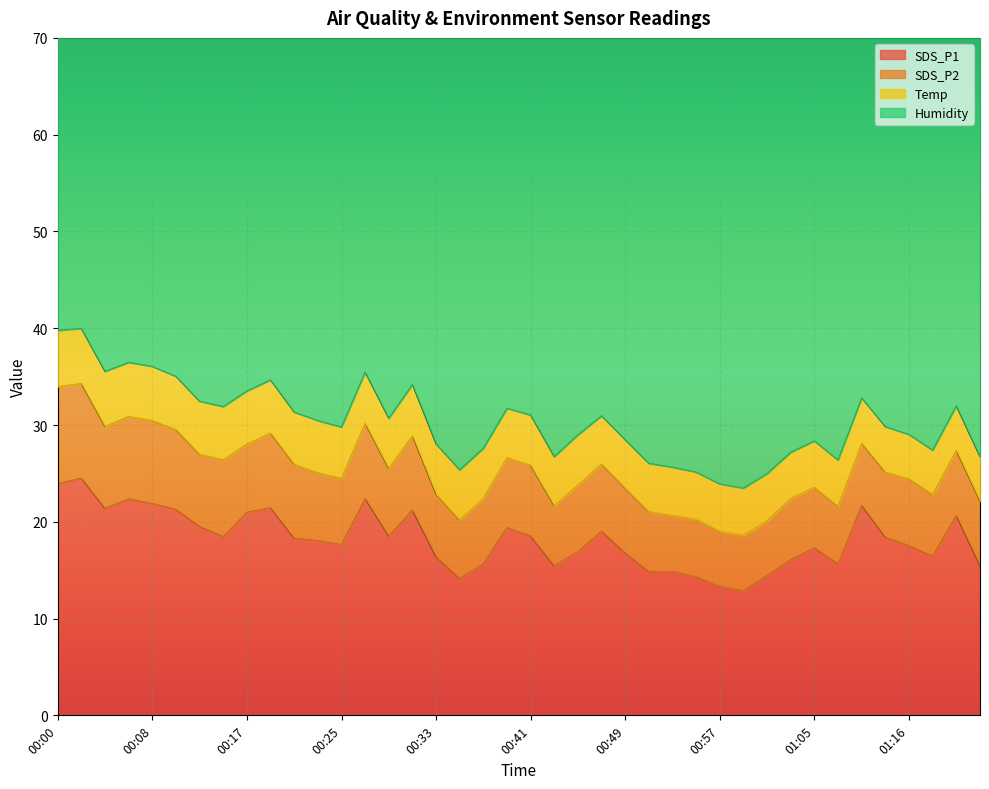

List the labels in order of SDS_P1 value, largest first.

00:02, 00:00, 00:27, 00:06, 00:08, 01:09, 00:19, 00:04, 00:11, 00:31, 00:17, 01:20, 00:13, 00:39, 00:47, 00:29, 00:41, 00:15, 01:14, 00:21, 00:23, 00:25, 01:16, 01:05, 00:45, 00:49, 01:18, 00:33, 01:03, 00:37, 01:07, 01:22, 00:43, 00:51, 00:53, 01:01, 00:55, 00:35, 00:57, 00:59